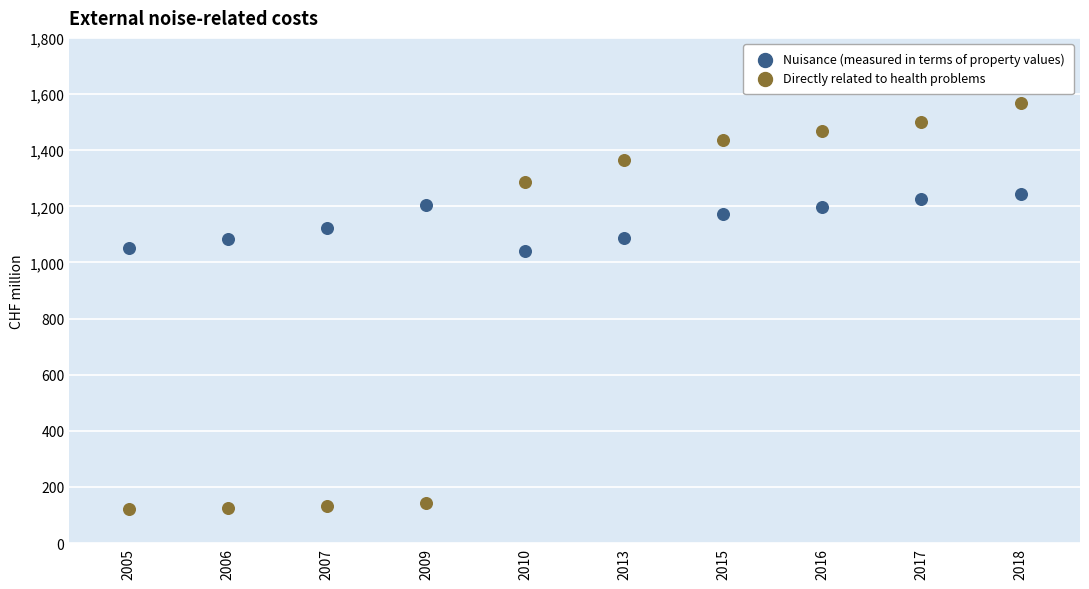

Across all data points, what is the range of Y values (max minus min)?

1445